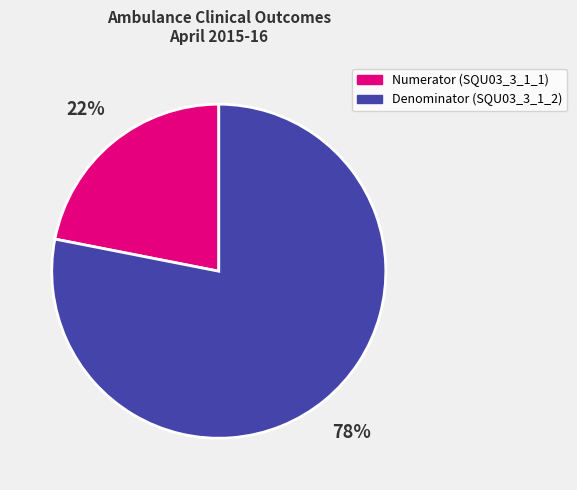

To the nearest percent, what is the difference between the largest and smallest slice percentages?

56%